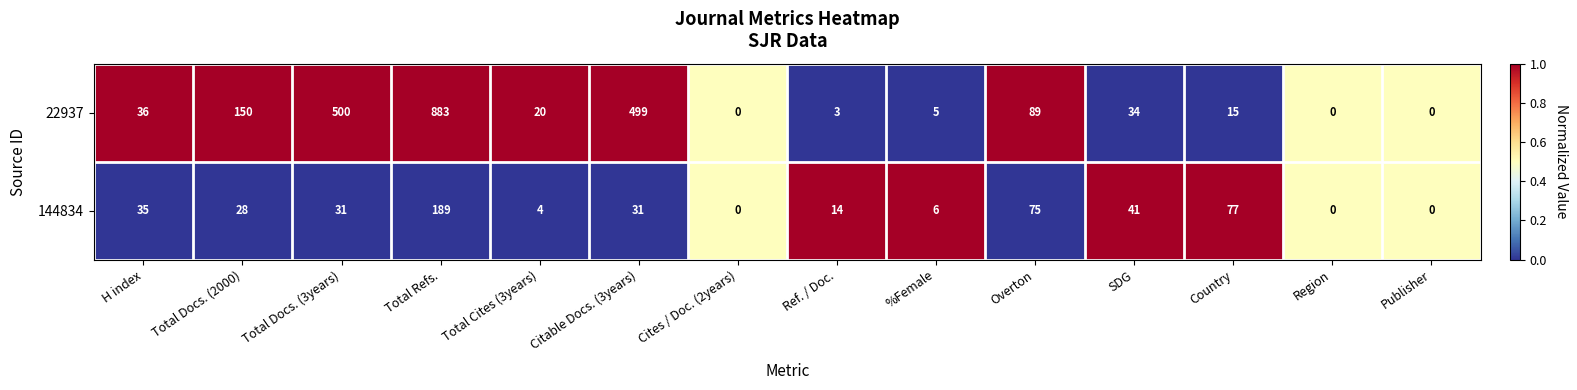

List the series in order of their peak value, highest first.

22937, 144834